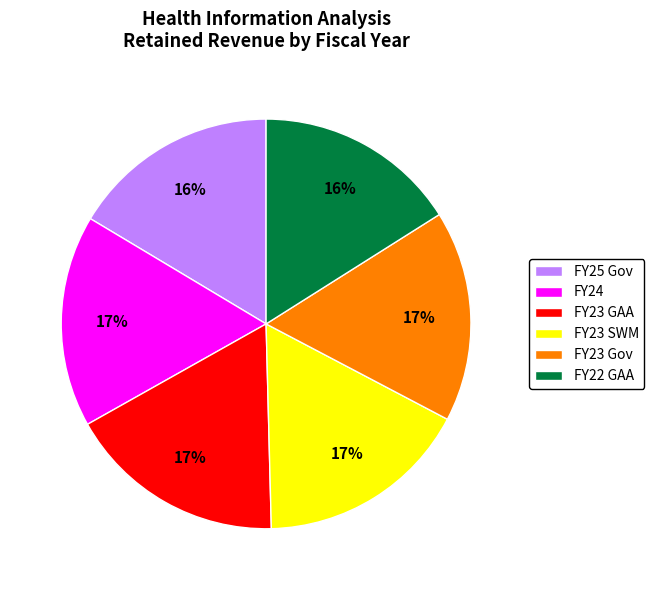

Combined, do FY23 Gov and FY25 Gov account for over 50%?

No